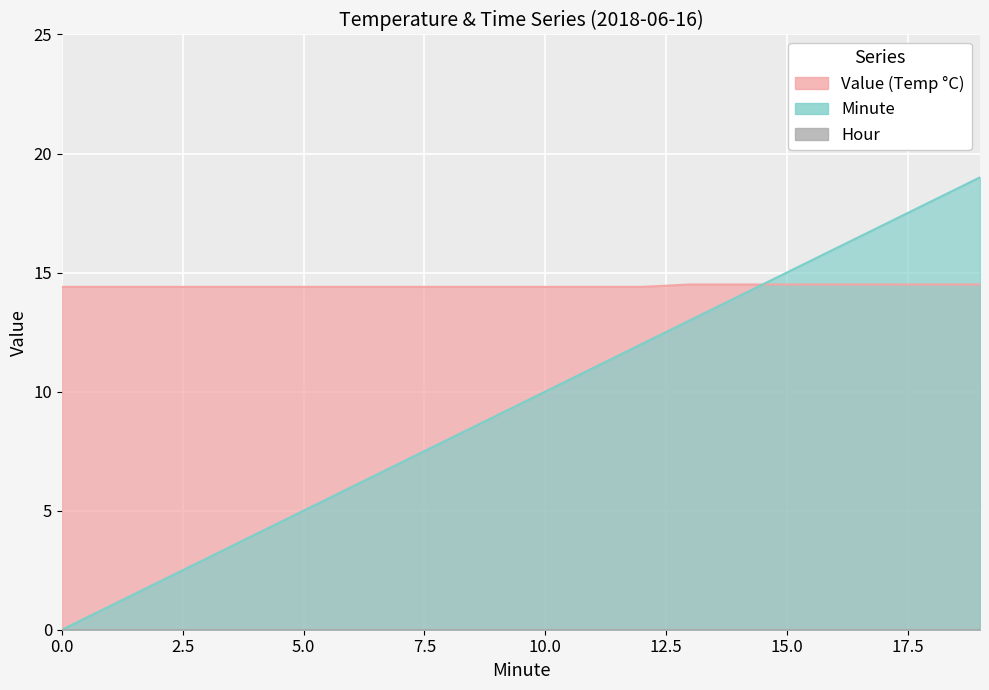

The Hour 0 avg series shows 14.4 at 2. True or false?

True